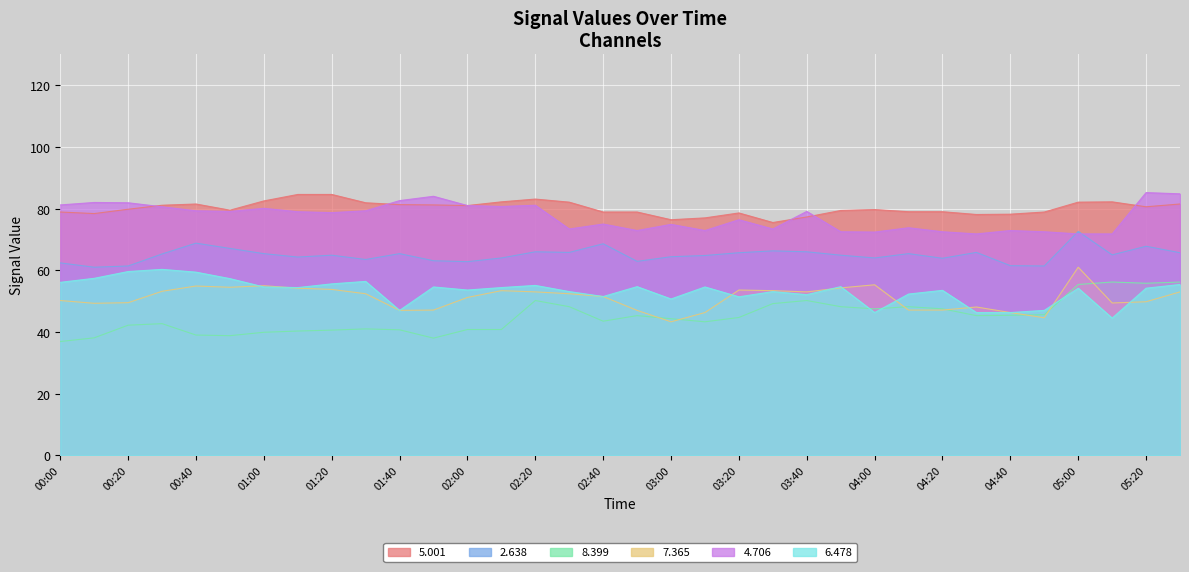

Rank the series by their maximum value, from lowest to highest.

8.399, 6.478, 7.365, 2.638, 5.001, 4.706